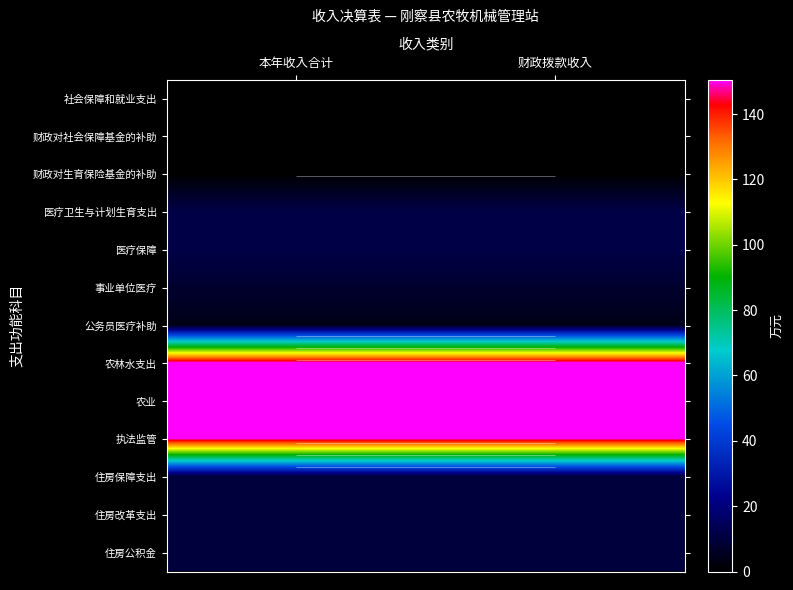

Rank the series by their maximum value, from highest to lowest.

农林水支出, 农业, 执法监管, 医疗卫生与计划生育支出, 医疗保障, 住房保障支出, 住房改革支出, 住房公积金, 事业单位医疗, 公务员医疗补助, 社会保障和就业支出, 财政对社会保障基金的补助, 财政对生育保险基金的补助